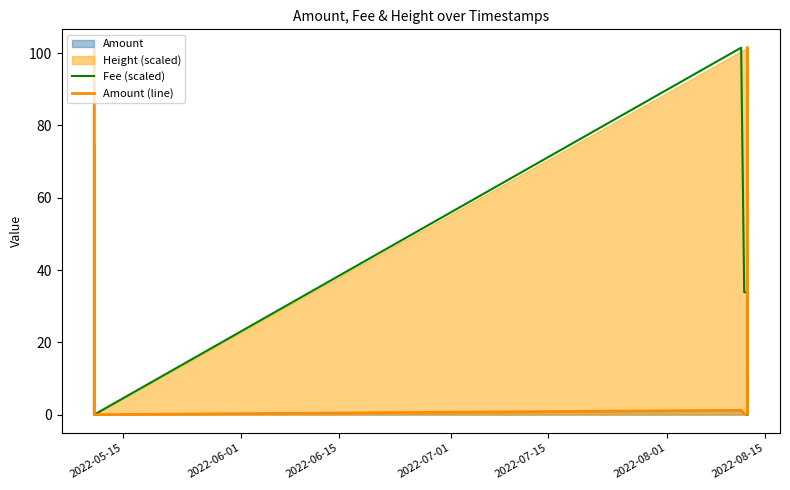

Is it true that Amount (line) equals 133.5 at 2022-05-15?

False